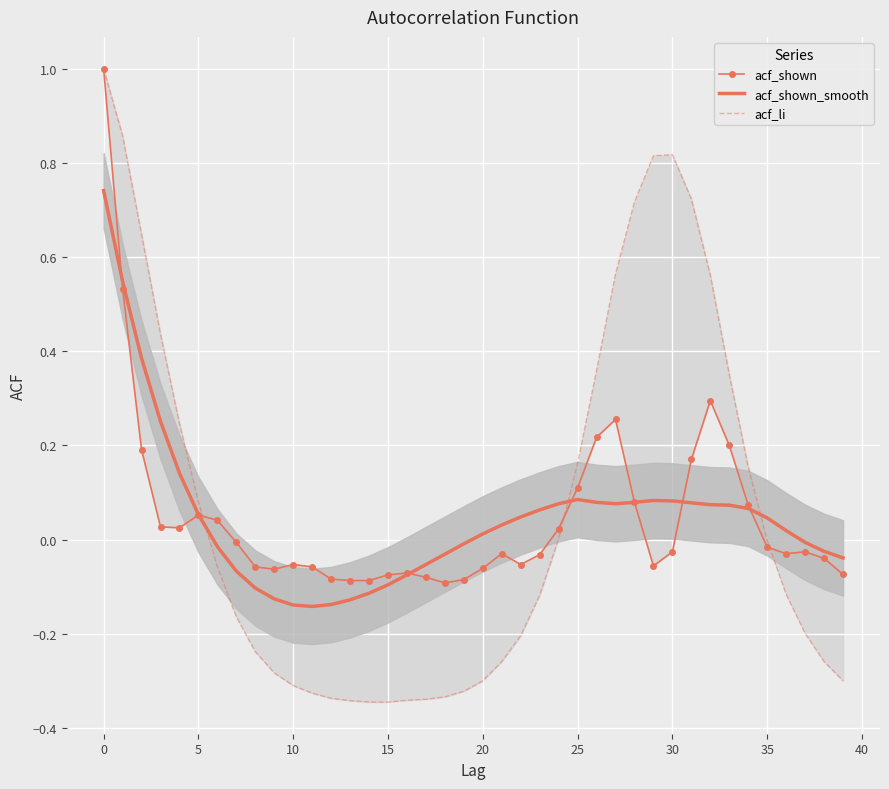

True or false: acf_shown_smooth has a value of 0.5 at 0.

False